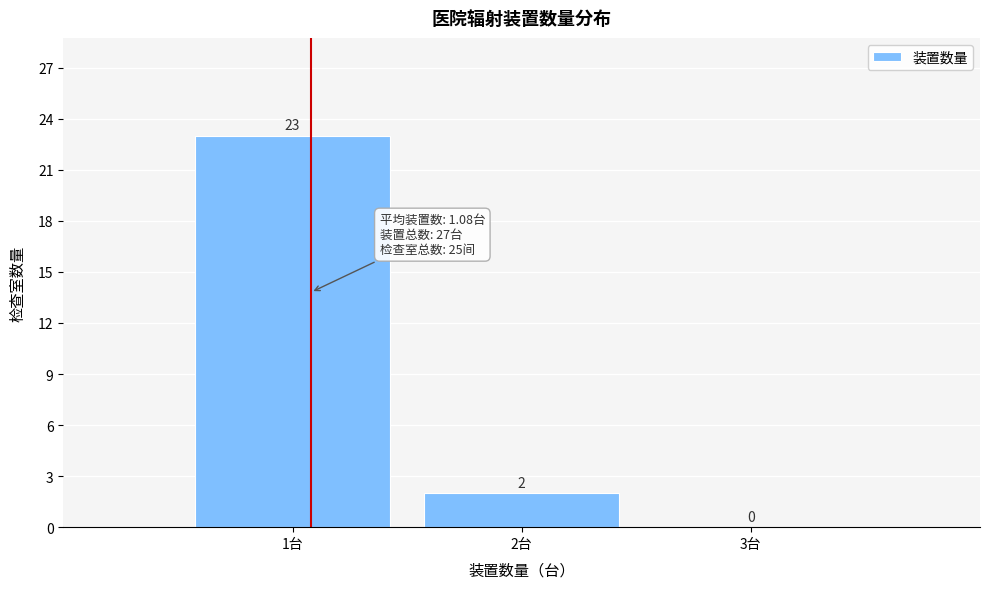

Reading left to right, transcribe this chart: for each bar, give the range it covers on the x-axis and its height.

0.5 to 1.5: 23
1.5 to 2.5: 2
2.5 to 3.5: 0